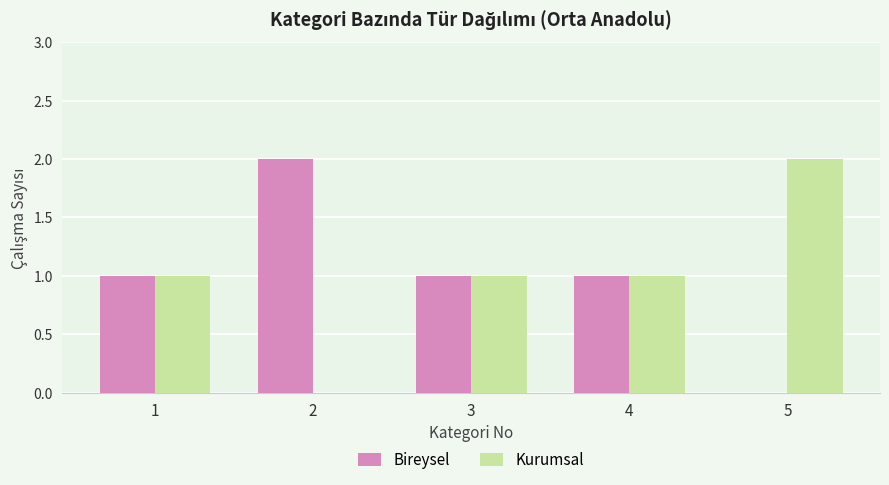

Reading left to right, transcribe all the data shown in this chart.

Bireysel: 1=1	2=2	3=1	4=1	5=0
Kurumsal: 1=1	2=0	3=1	4=1	5=2